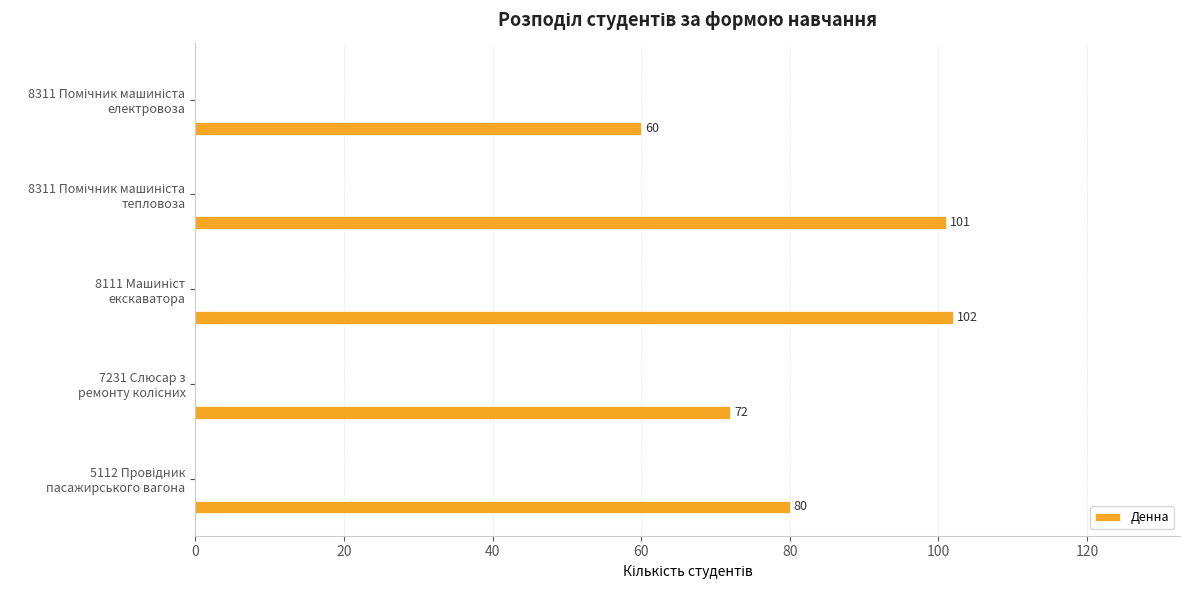

What is the sum of all values?

415